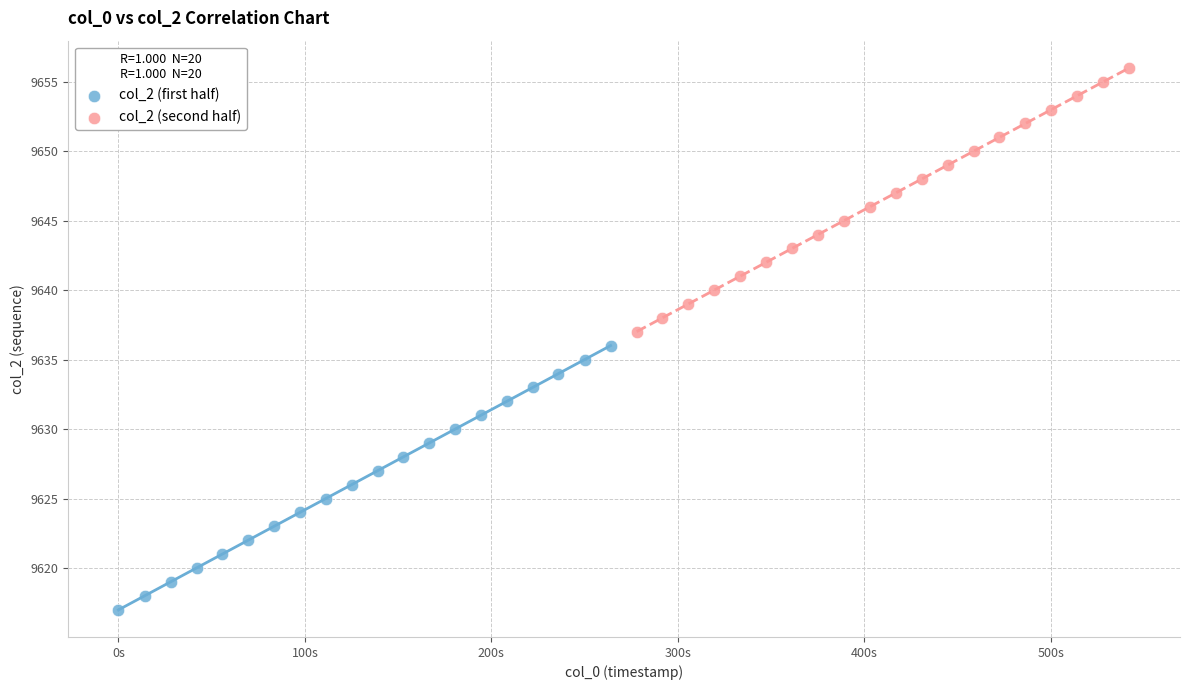

What are all the series names shown in the legend?

col_2 (first half), col_2 (second half)